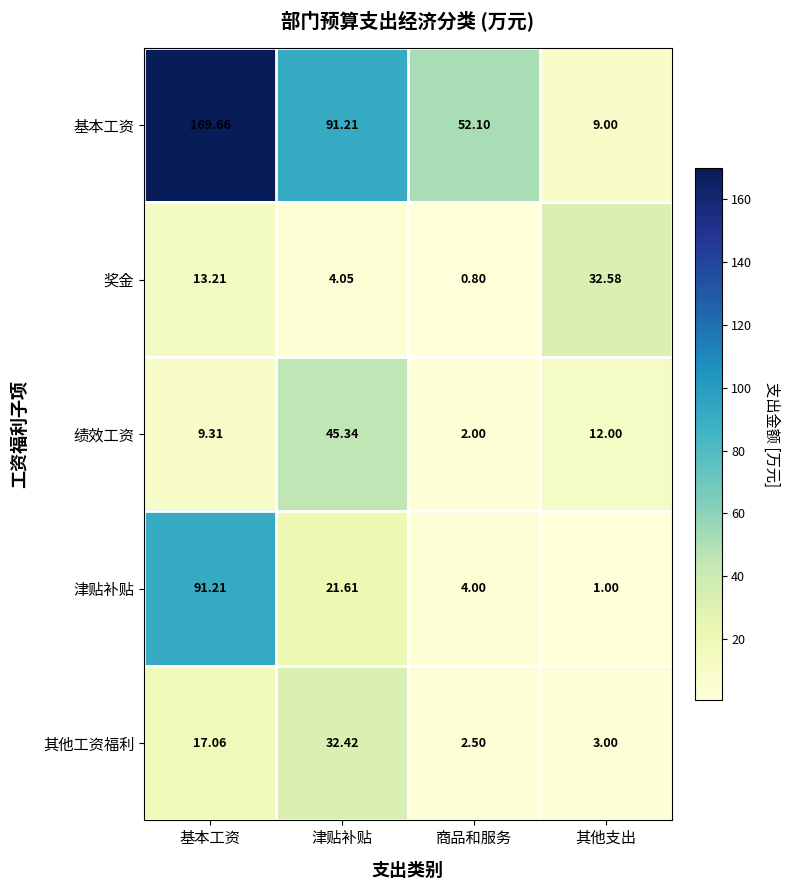

What is the minimum value shown in the chart?

0.8